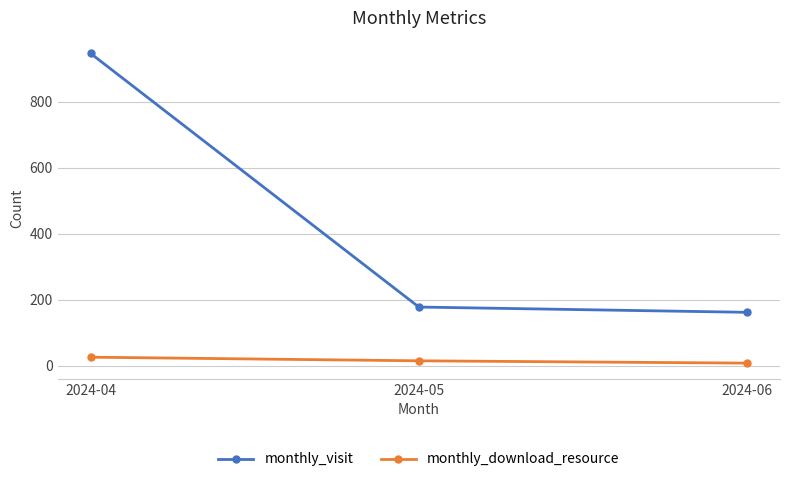

What are all the series names shown in the legend?

monthly_visit, monthly_download_resource